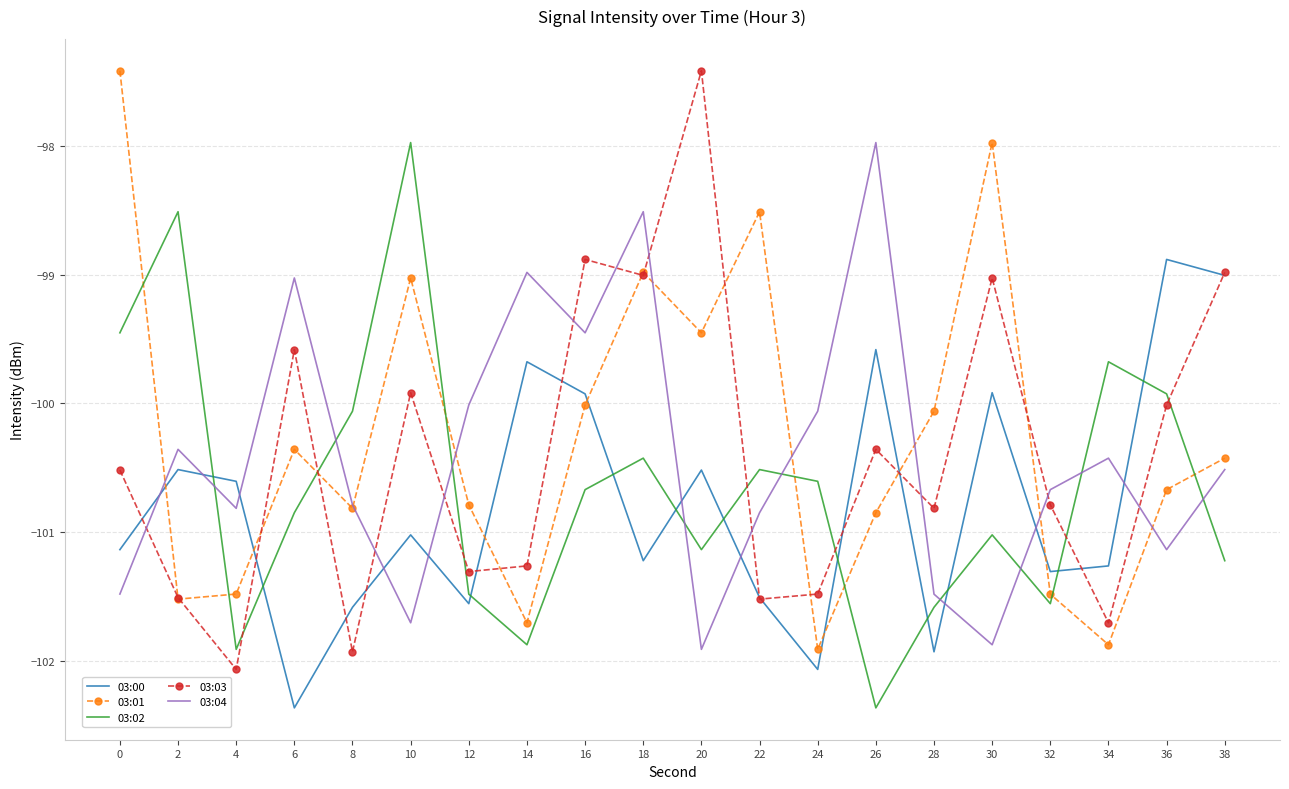

How many times do 03:01 and 03:02 cross each other?

8